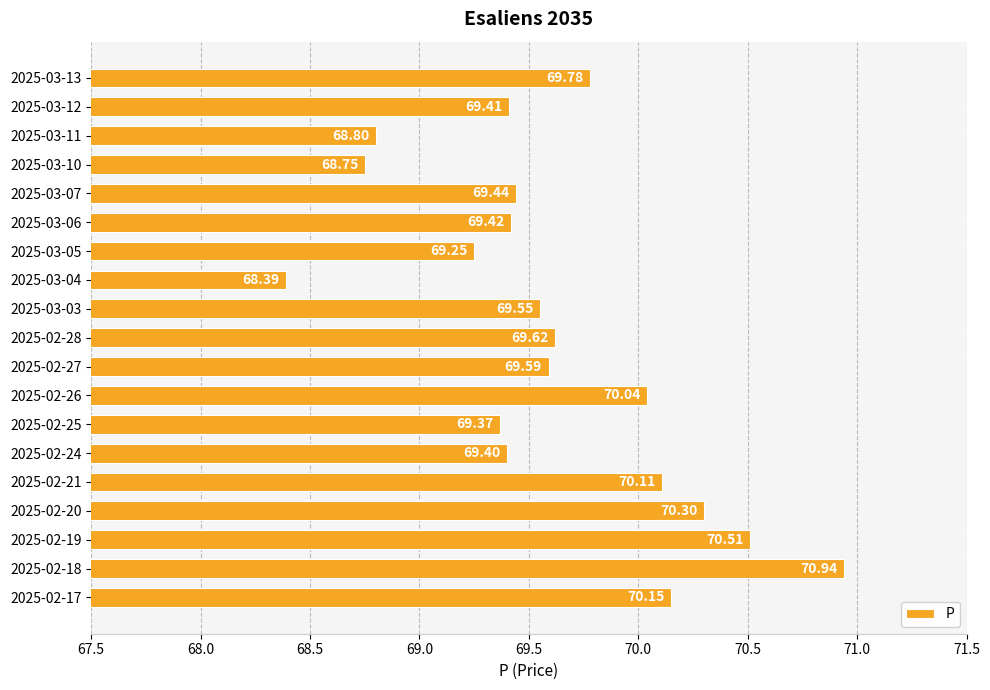

What is the smallest value displayed?

68.4